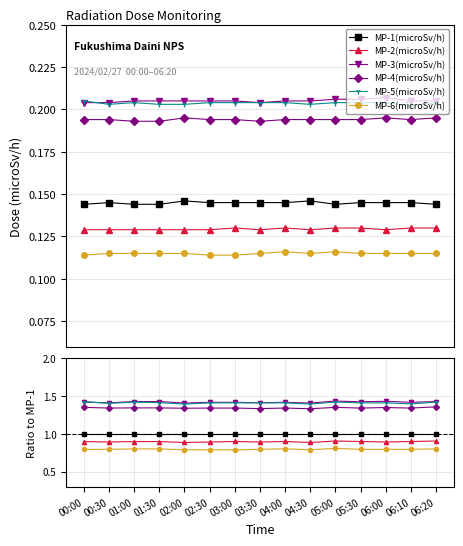

True or false: MP-4(microSv/h) has more than 0 interior local peaks.

True